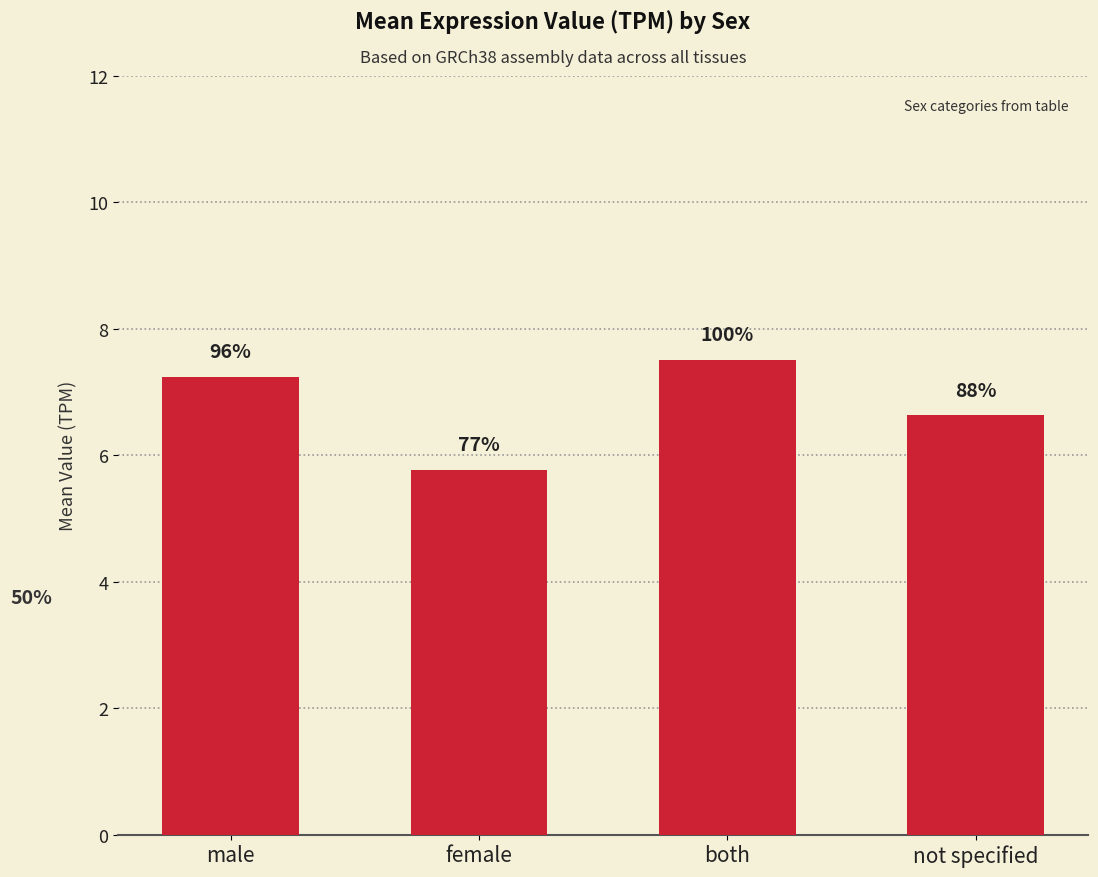

Where does the data first go above 7?

male